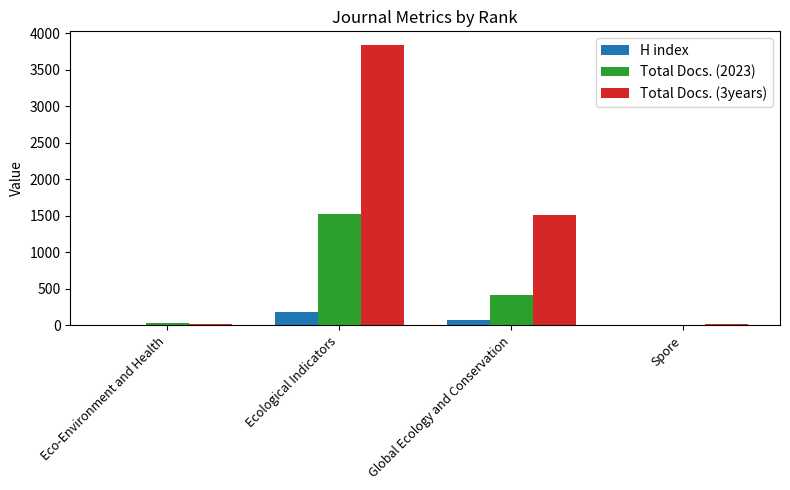

Which category has the highest value in the Total Docs. (2023) series?

Ecological Indicators